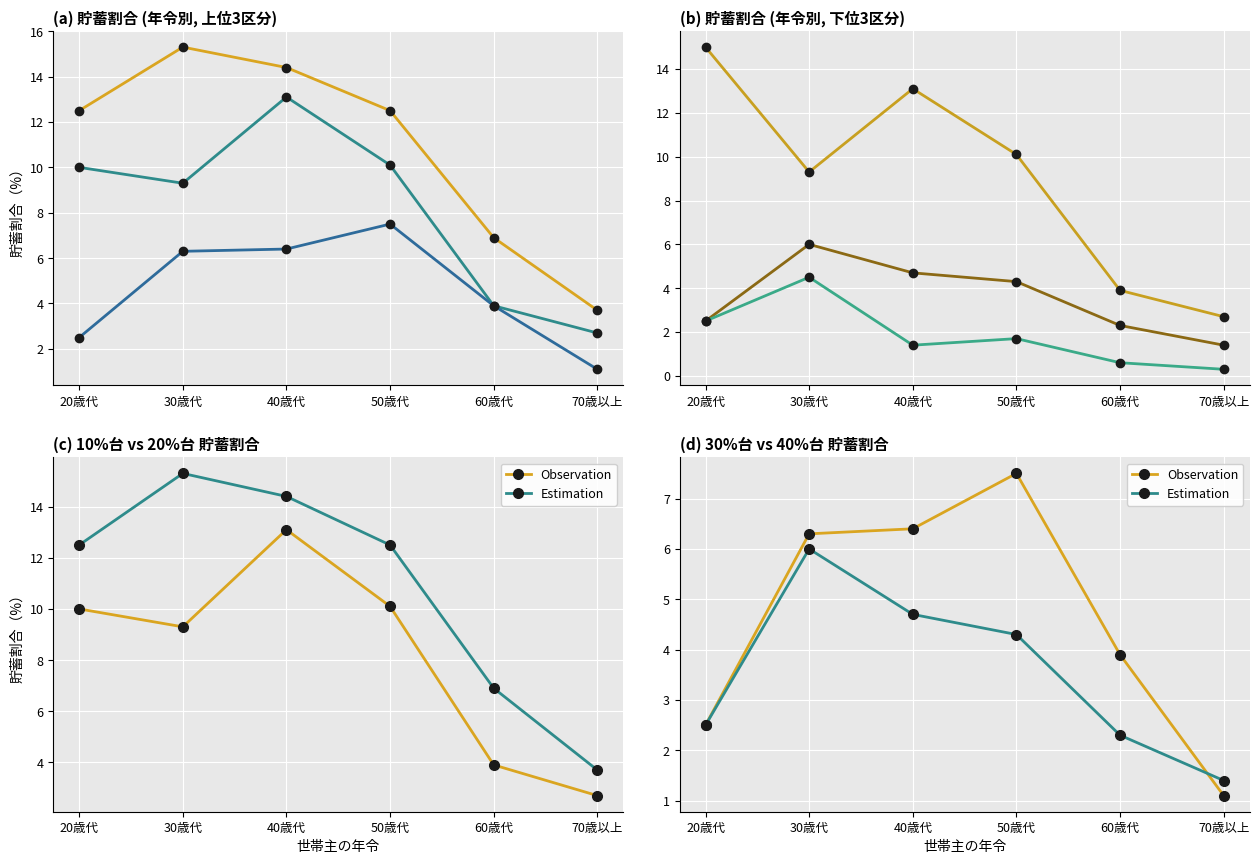

Which category has the highest value in the 30～40%未満 series?

50歳代